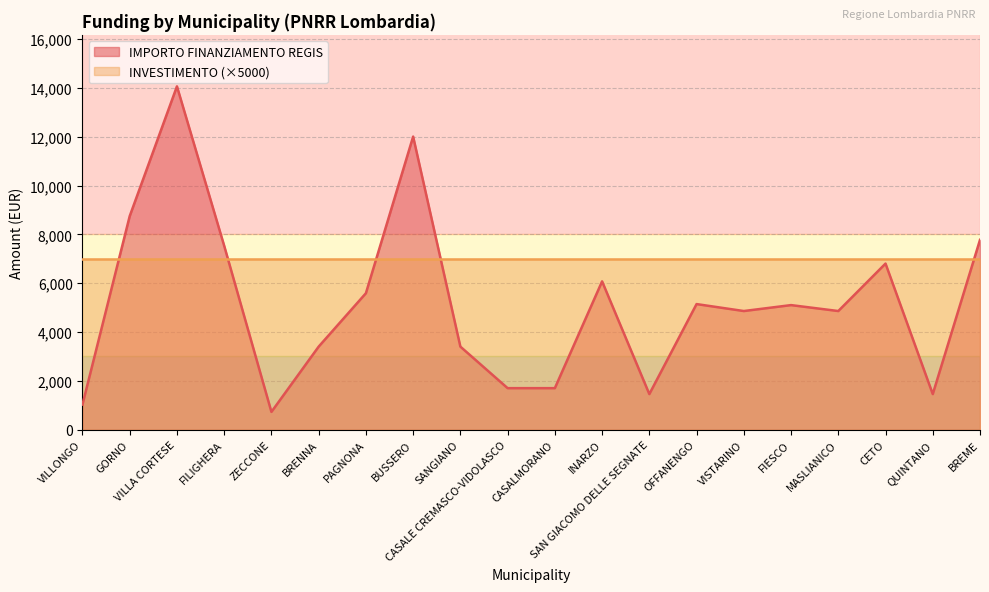

Which category has the lowest value across all series?

ZECCONE